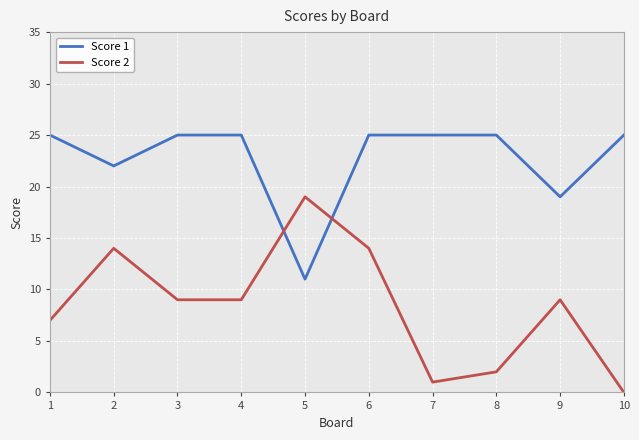

How many lines are shown in the chart?

2